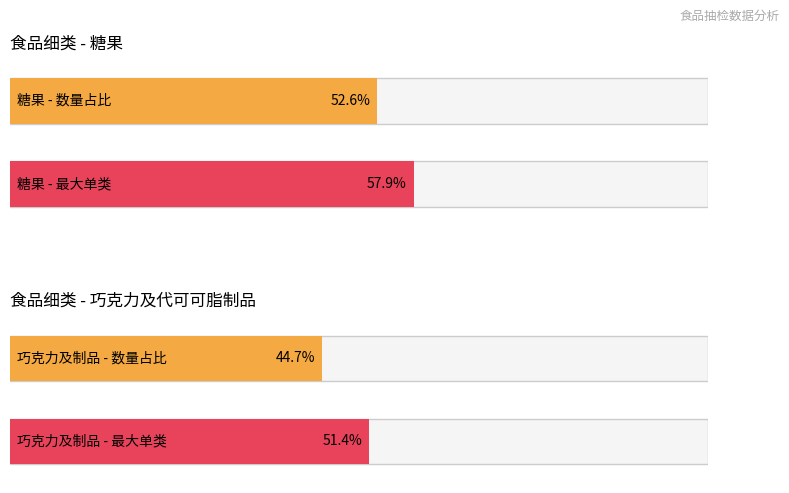

Is it true that the value at 巧克力、巧克力制品、代可可脂巧克力及代可可脂巧克力制品 is 30?

False